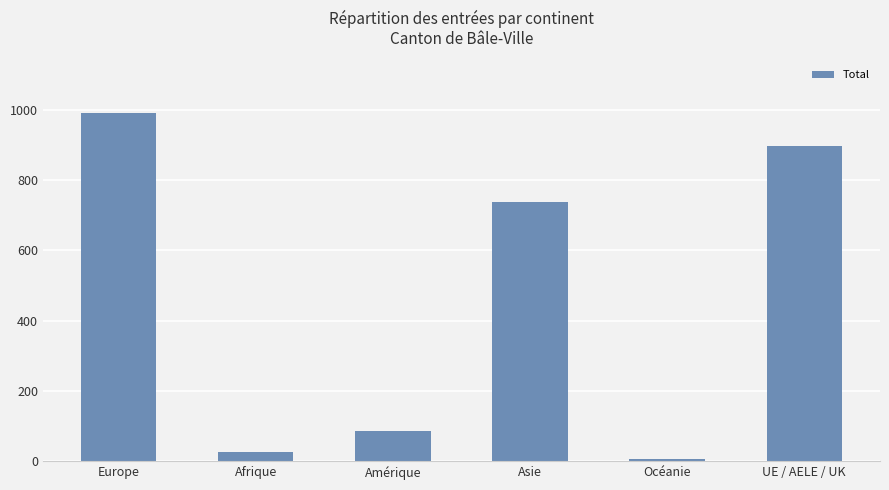

List the labels in order of value, largest first.

Europe, UE / AELE / UK, Asie, Amérique, Afrique, Océanie